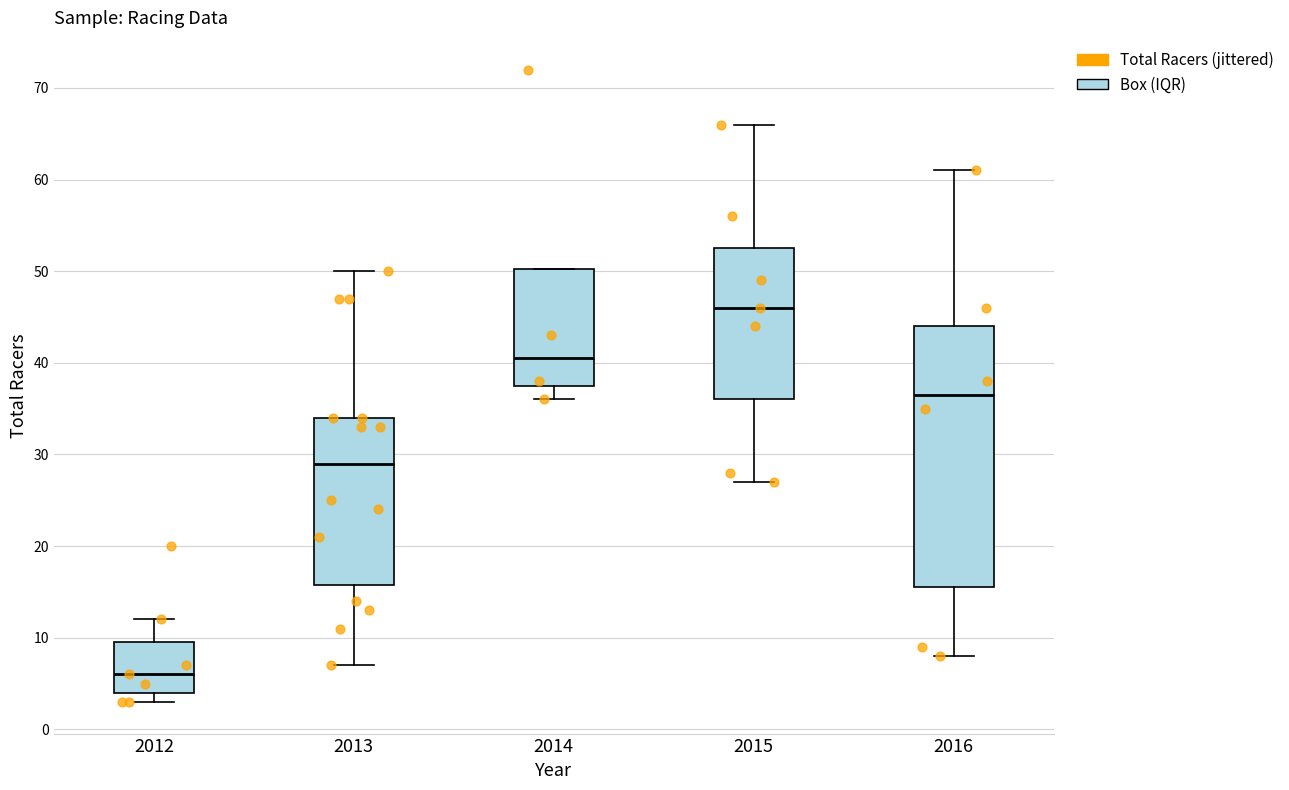

Where does the upper whisker of the box at x = 2013 end on the y-axis? The values are not printed on the chart, so give them approximately, as read against the axis.

50